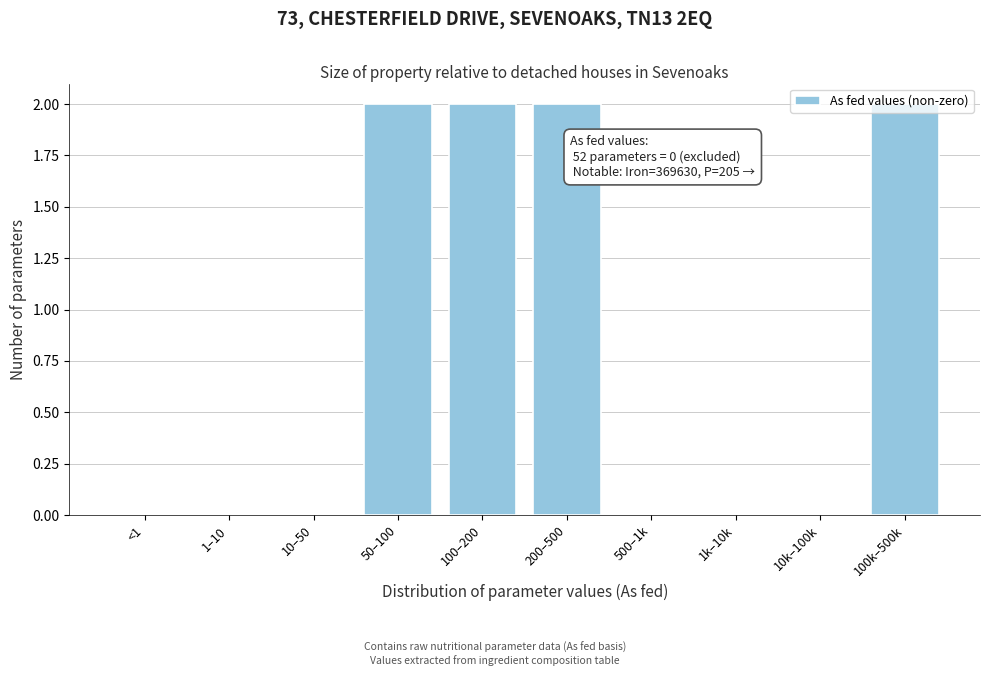

The value at 10k–100k is 0. True or false?

True